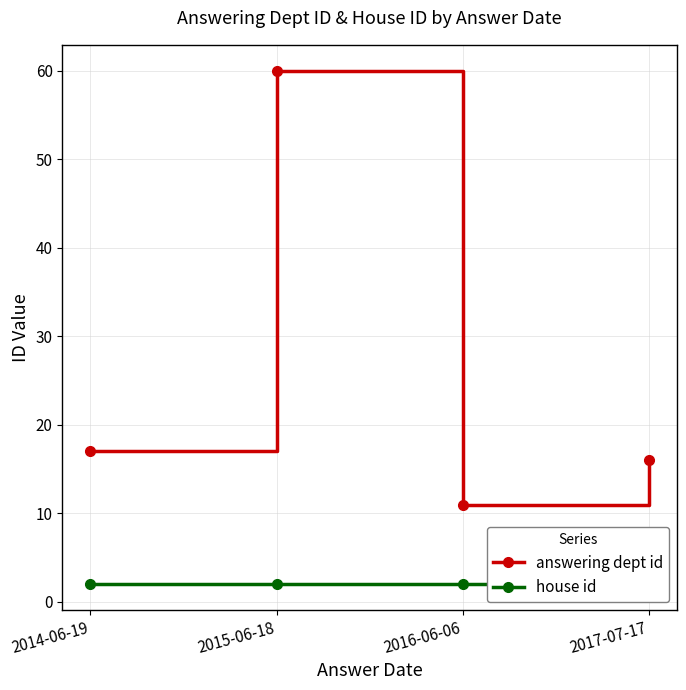

Which series has the widest spread of values?

answering dept id